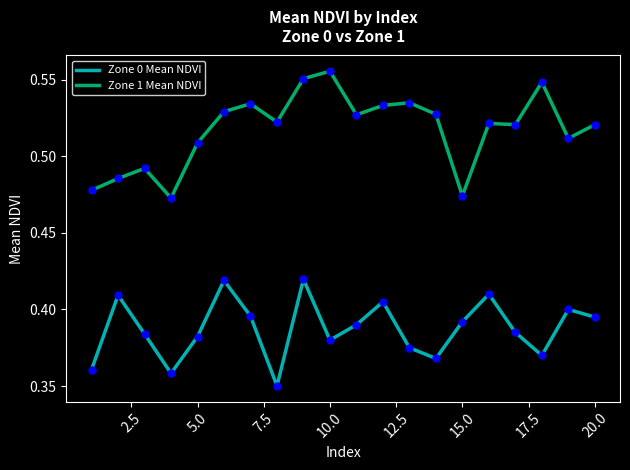

Which series has the widest spread of values?

Zone 1 Mean NDVI